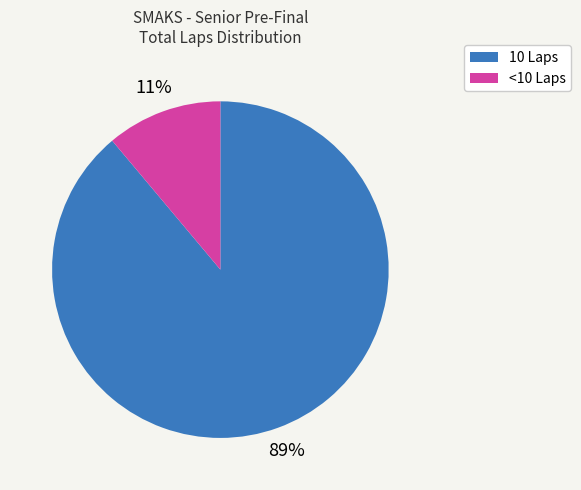

To the nearest percent, what is the difference between the largest and smallest slice percentages?

78%